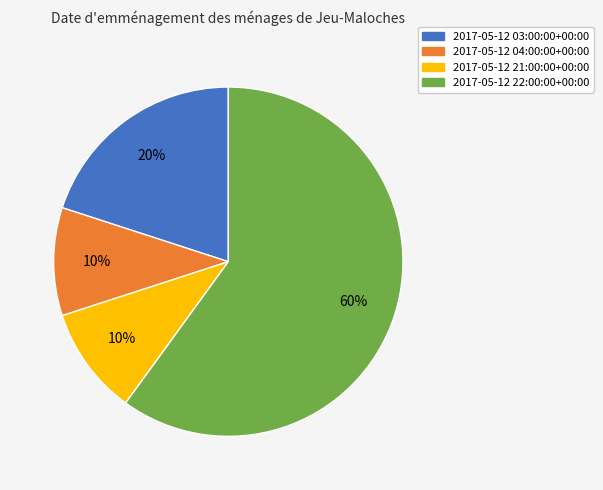

Which slice represents more than half of the pie?

2017-05-12 22:00:00+00:00